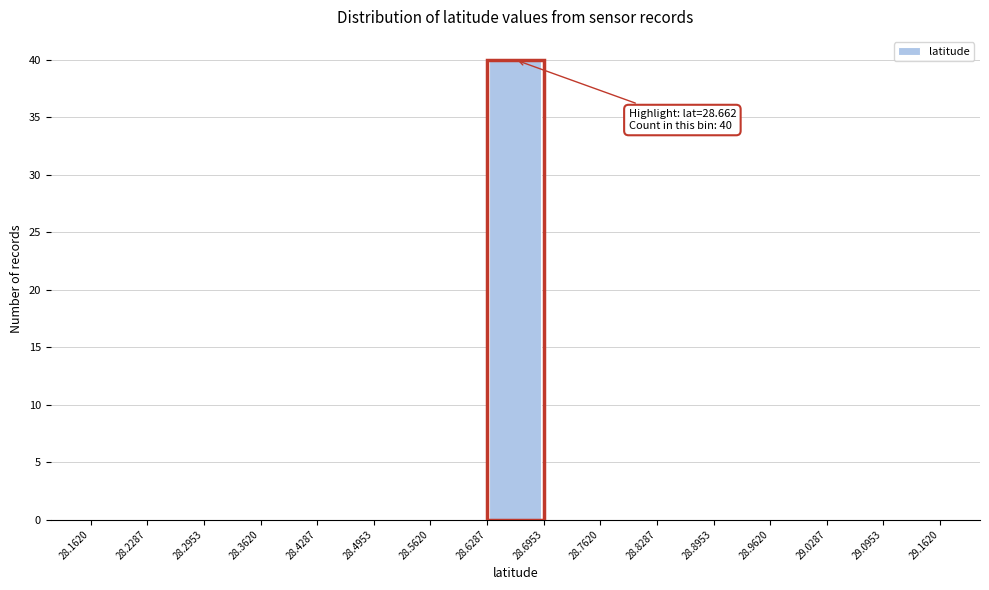

Over which range of the x-axis is the bar tallest?

28.6287 to 28.6953